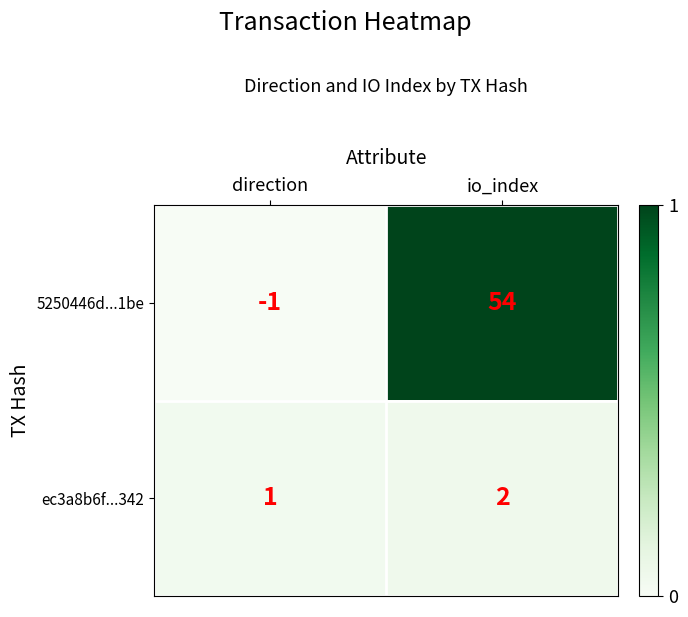

What is the sum of the ec3a8b6f...342 values at direction and io_index?

3